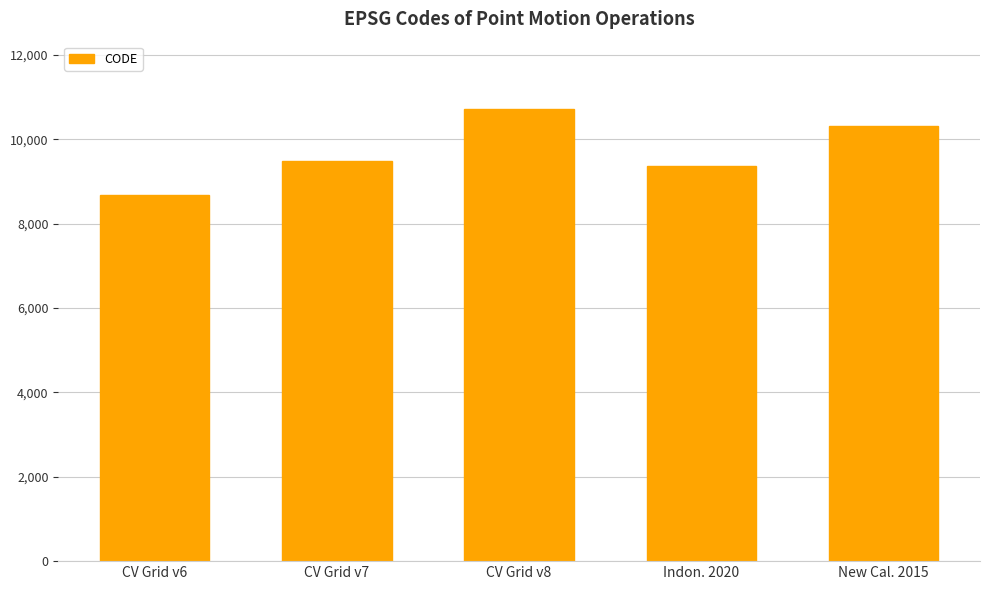

Reading left to right, extract all data points from this chart.

CV Grid v6=8676	CV Grid v7=9483	CV Grid v8=10707	Indon. 2020=9375	New Cal. 2015=10323